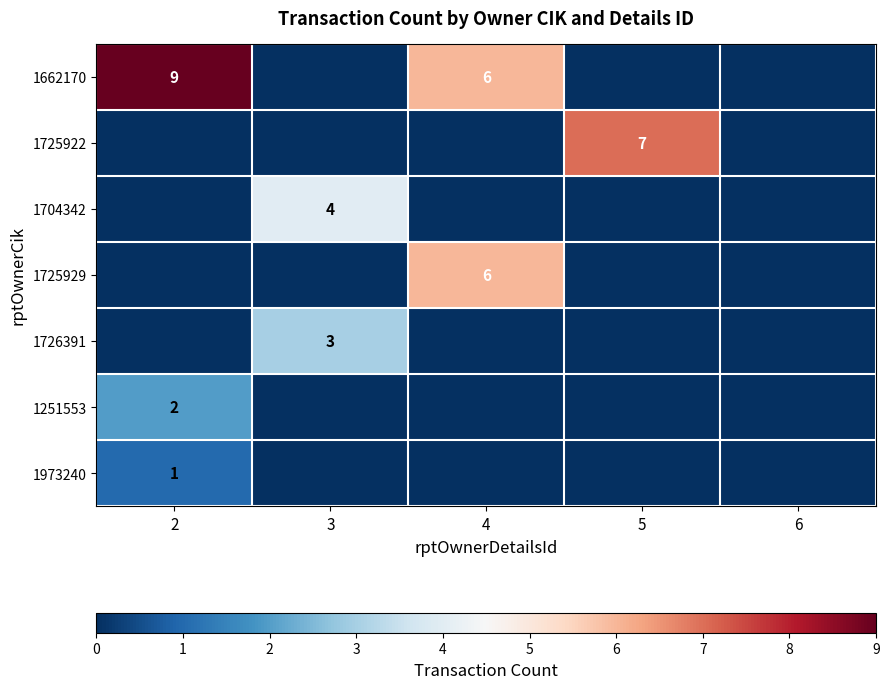

True or false: 1973240 has a value of 1 at 2.

True